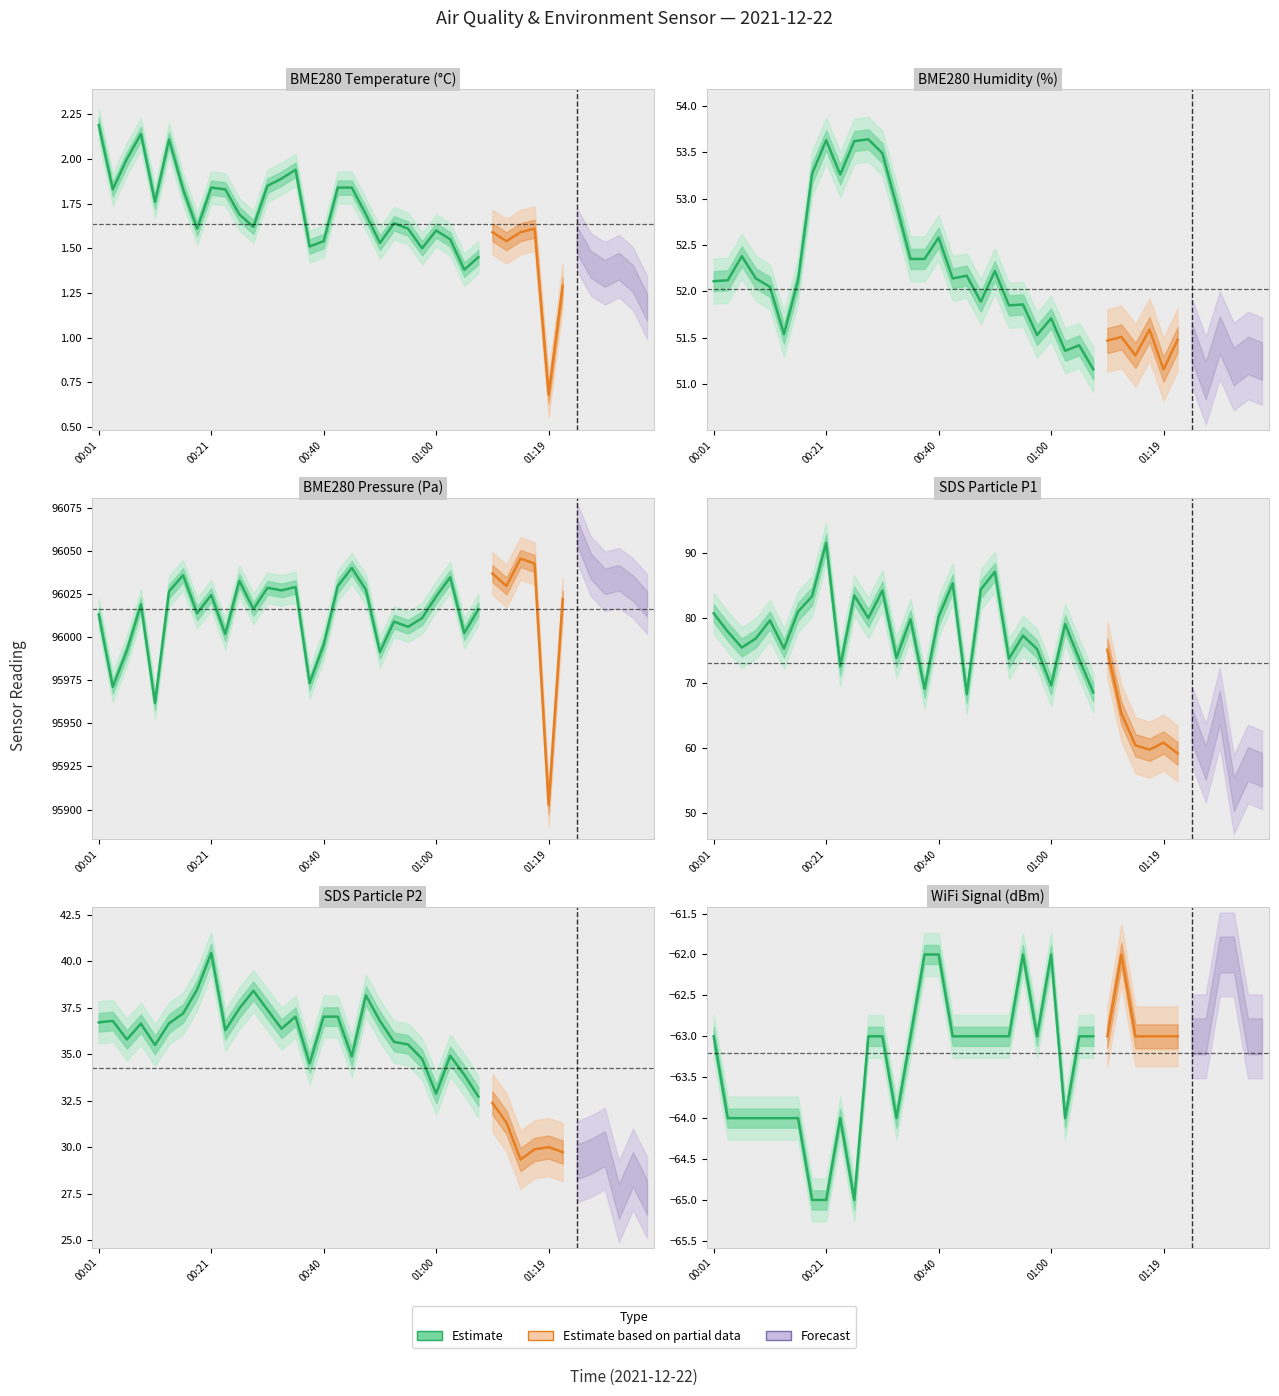

How many data points in BME280_pressure are above 96024?

20